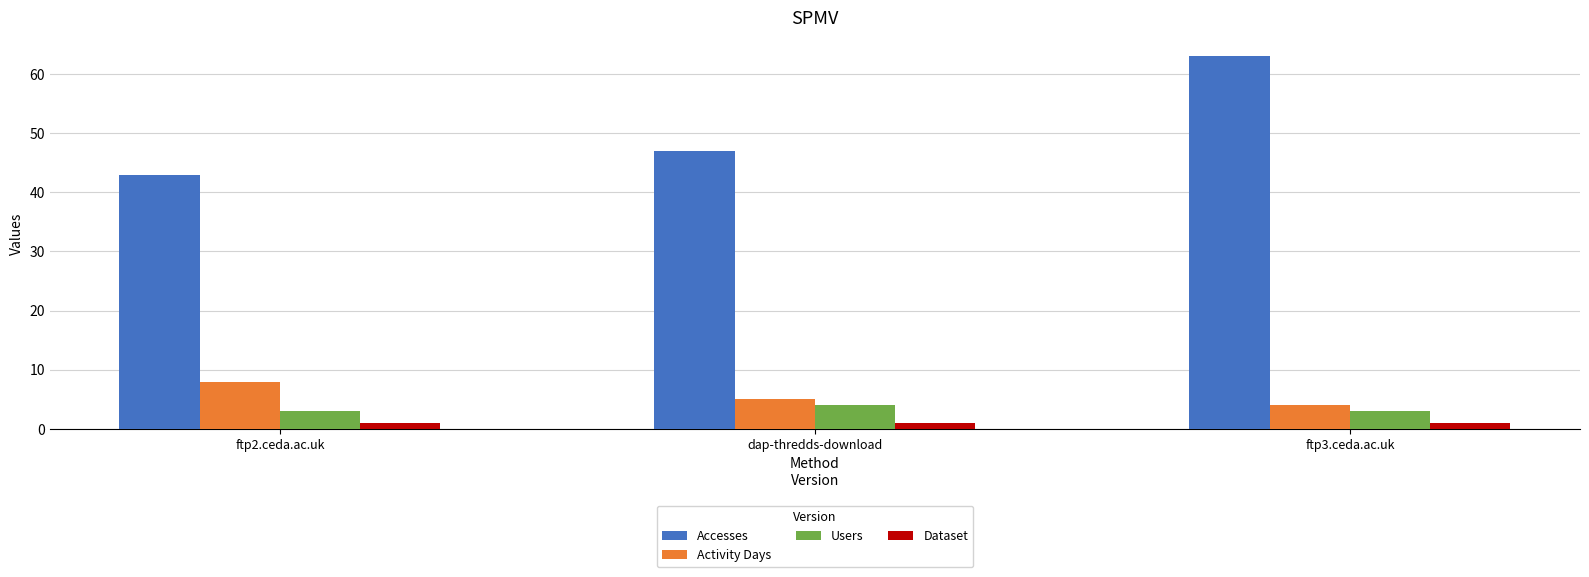

Is it true that Accesses equals 43 at ftp2.ceda.ac.uk?

True